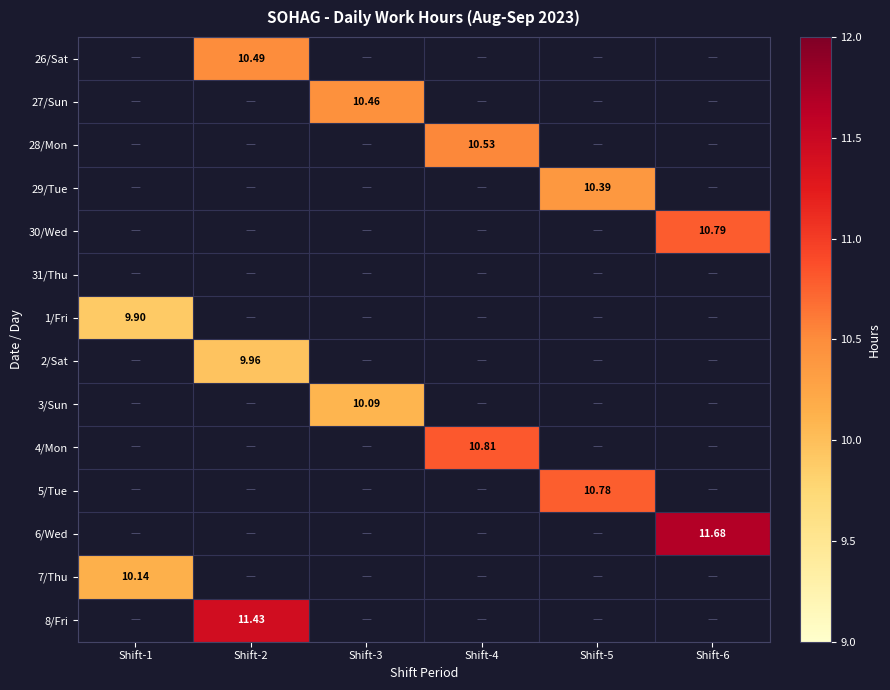

Which has a higher value, Shift-3 or Shift-1?

Shift-3